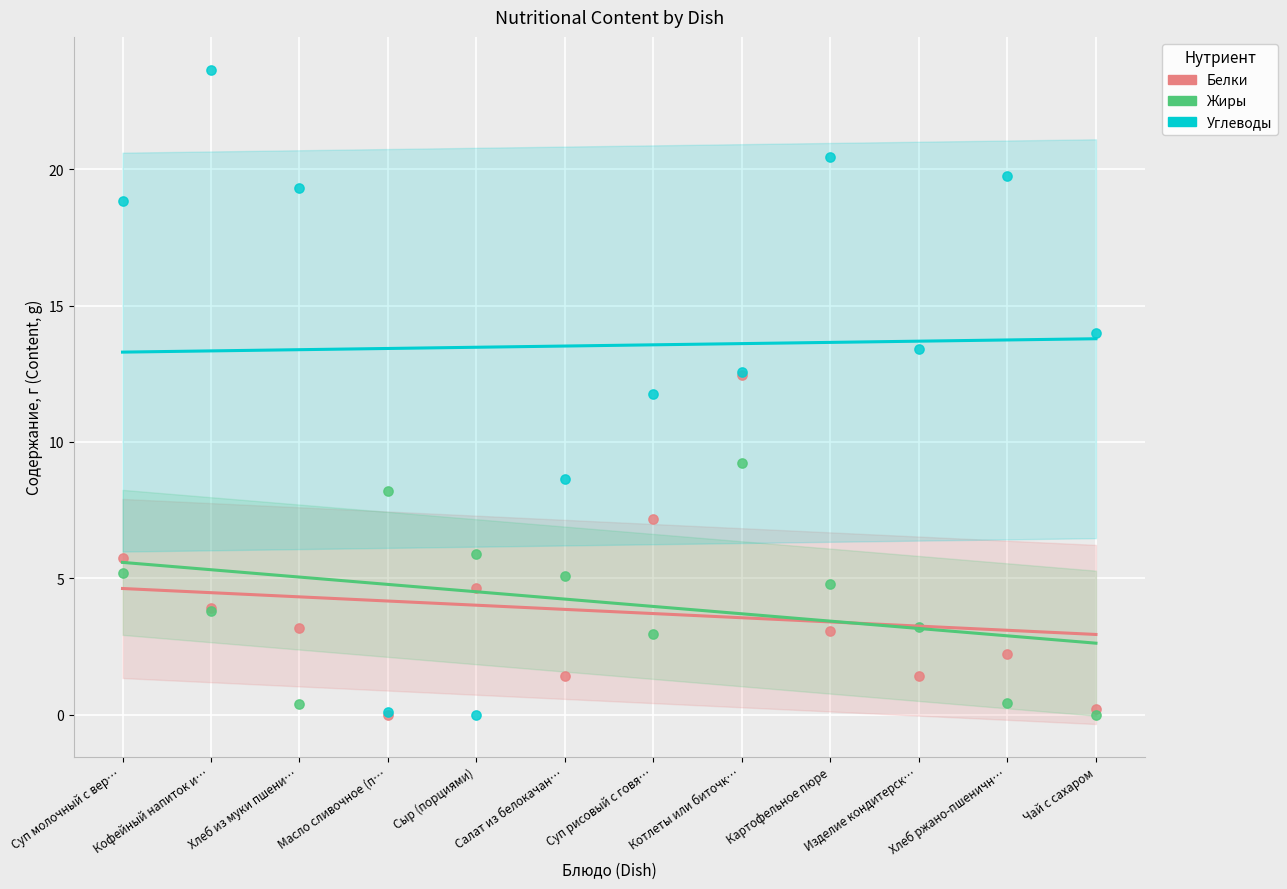

Which series has the largest Y range (max minus min)?

Углеводы